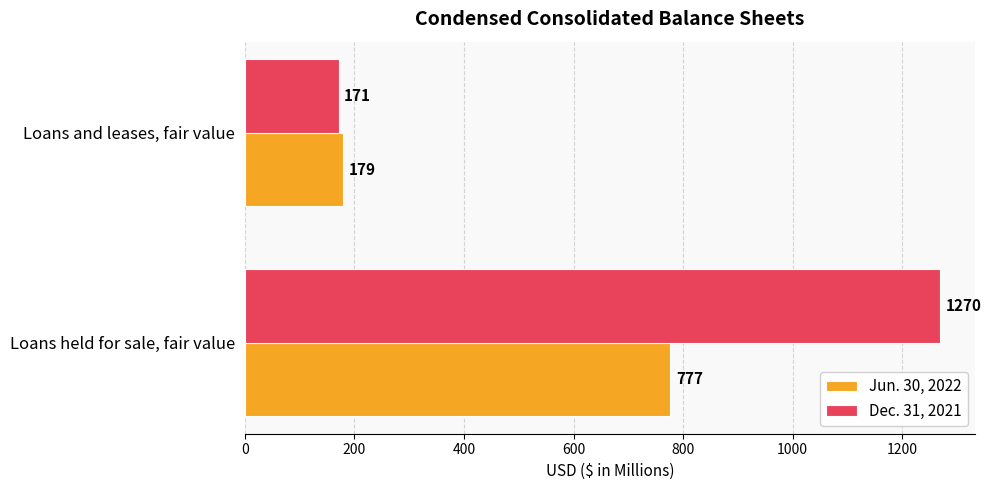

How many Dec. 31, 2021 values are between 171 and 1270?

2